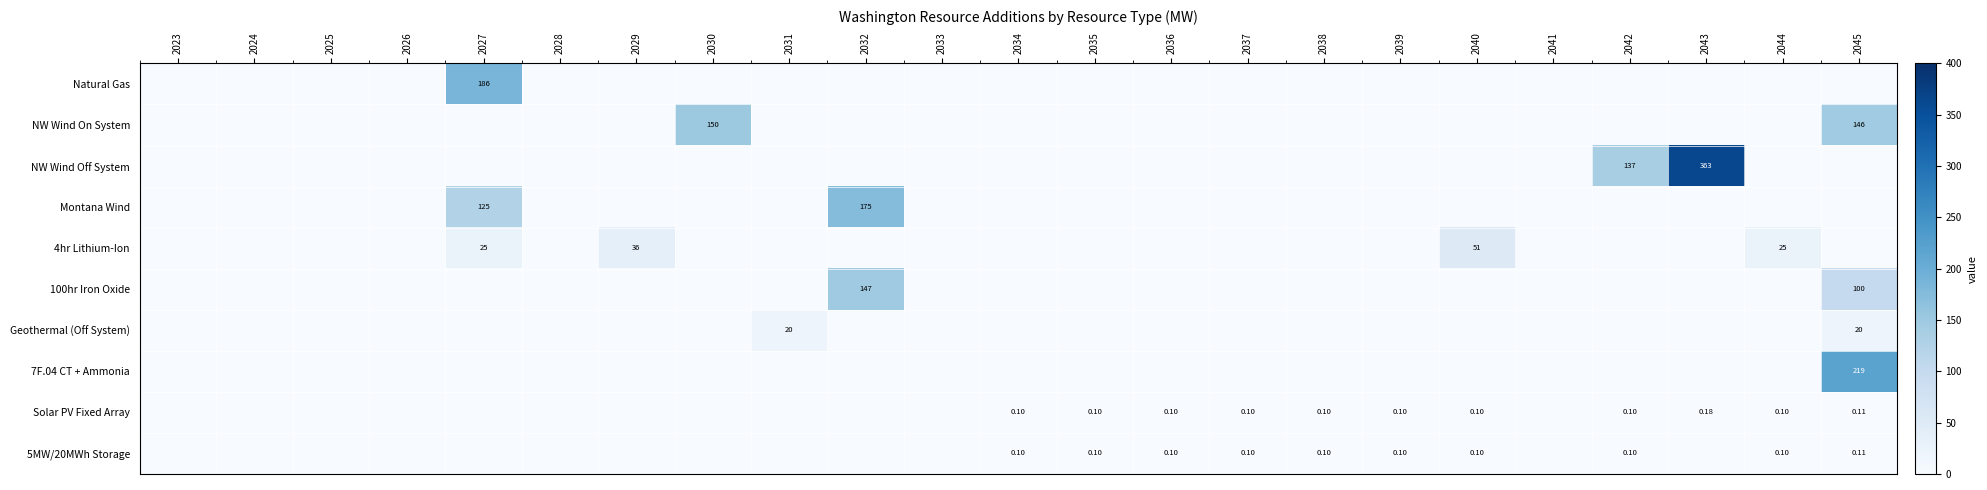

Is the value of 4hr Lithium-Ion at 2044 greater than the value of Natural Gas at 2027?

No